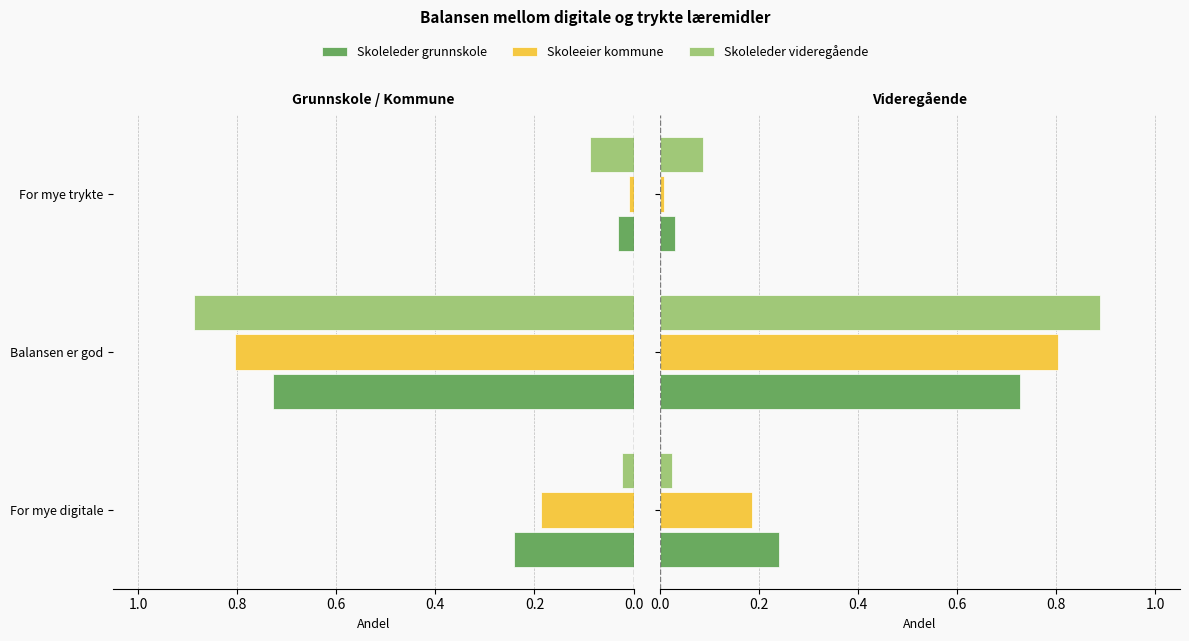

Is the value of Skoleleder videregående at 0.4 greater than the value of Skoleleder grunnskole at 0.0?

No